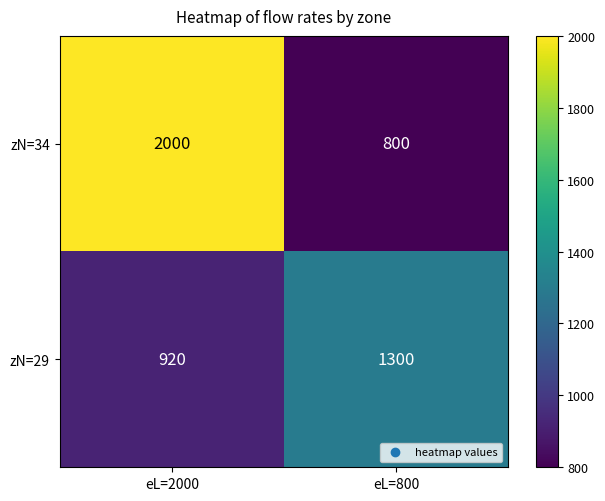

At which category is the sum across all series the highest?

eL=2000